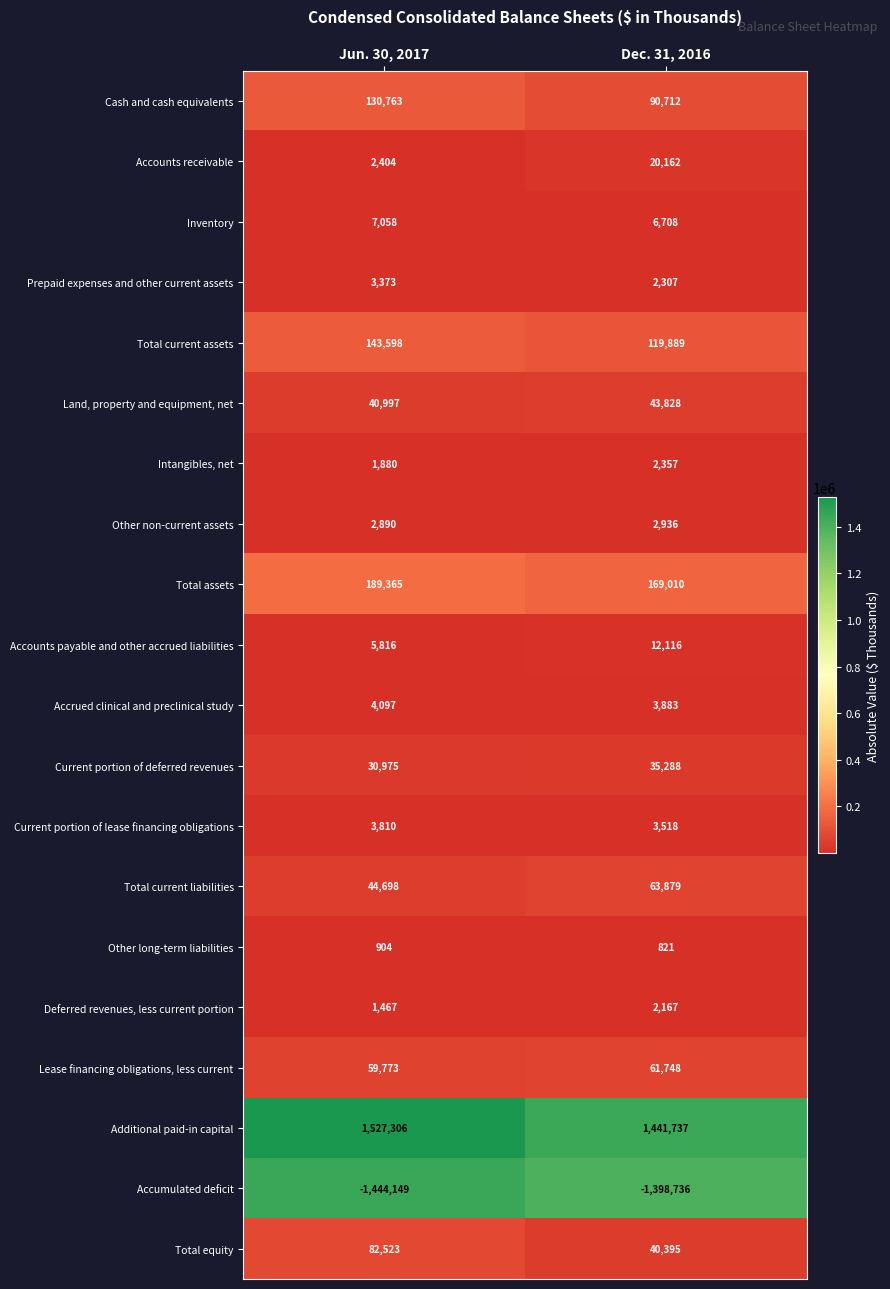

At which category does the chart reach its minimum across all series?

Jun. 30, 2017